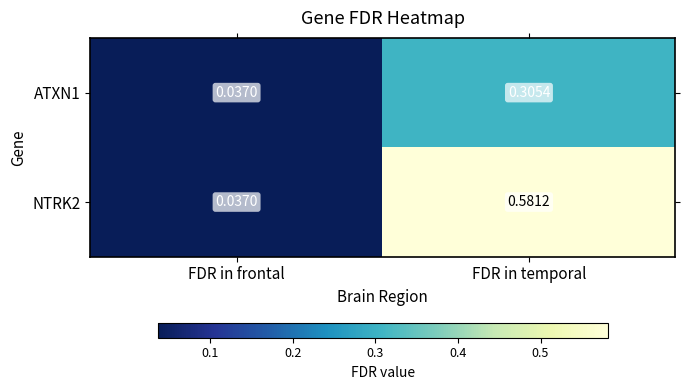

Which label corresponds to the largest value in the chart?

FDR in temporal